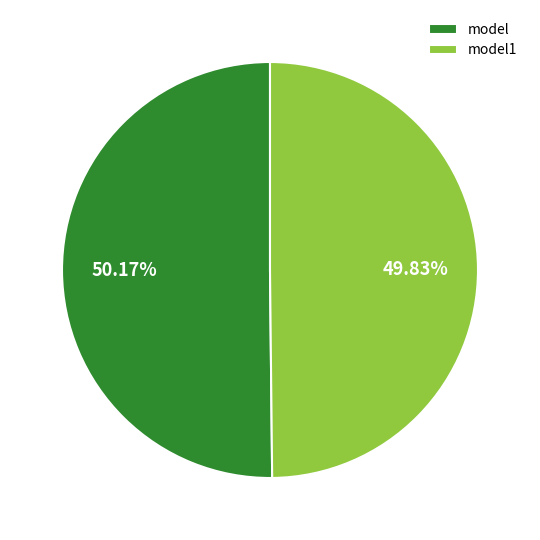

The model slice represents 50% of the pie. True or false?

True